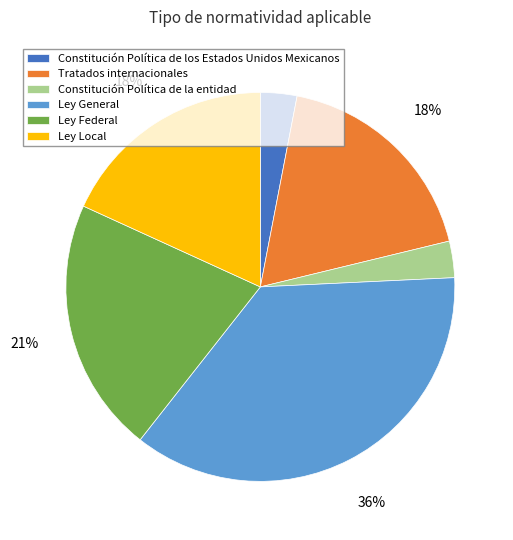

True or false: Constitución Política de los Estados Unidos Mexicanos accounts for 12% of the total.

False